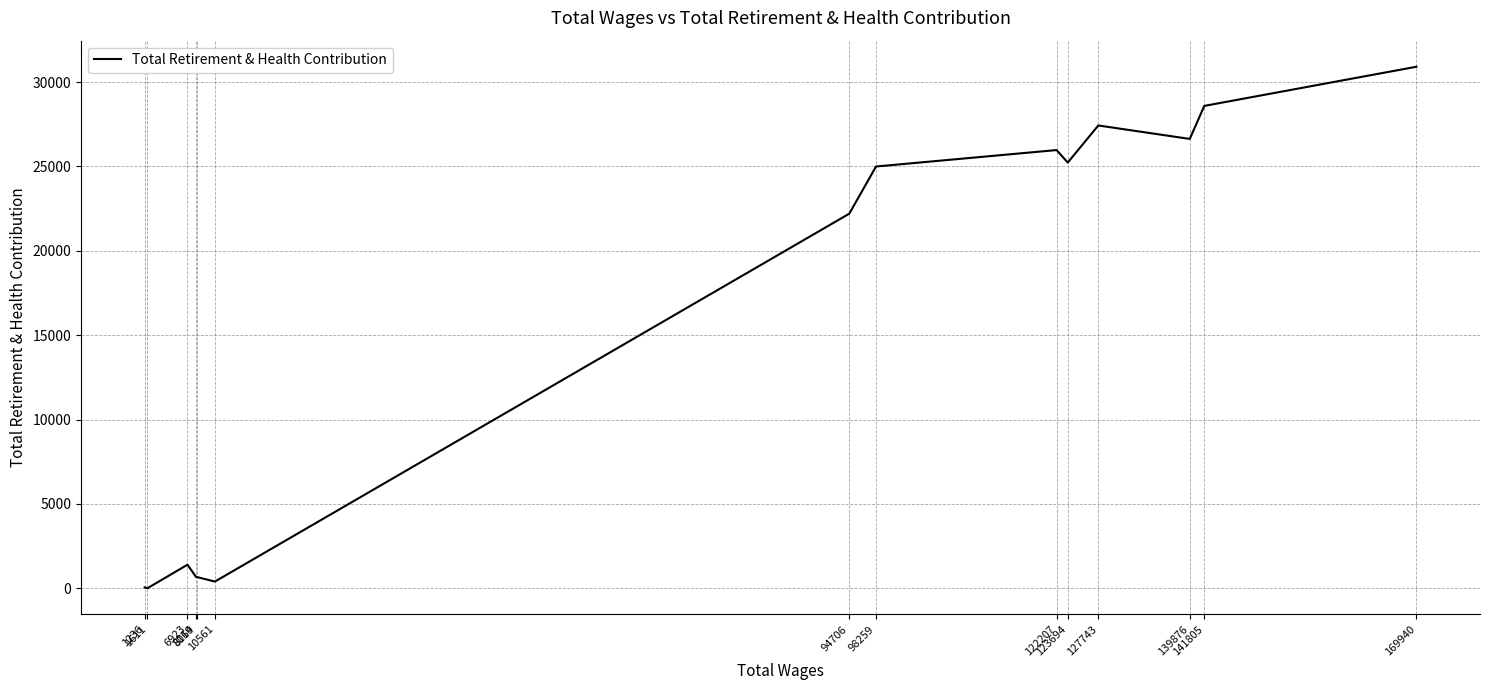

What is the maximum value shown in the chart?

30911.1